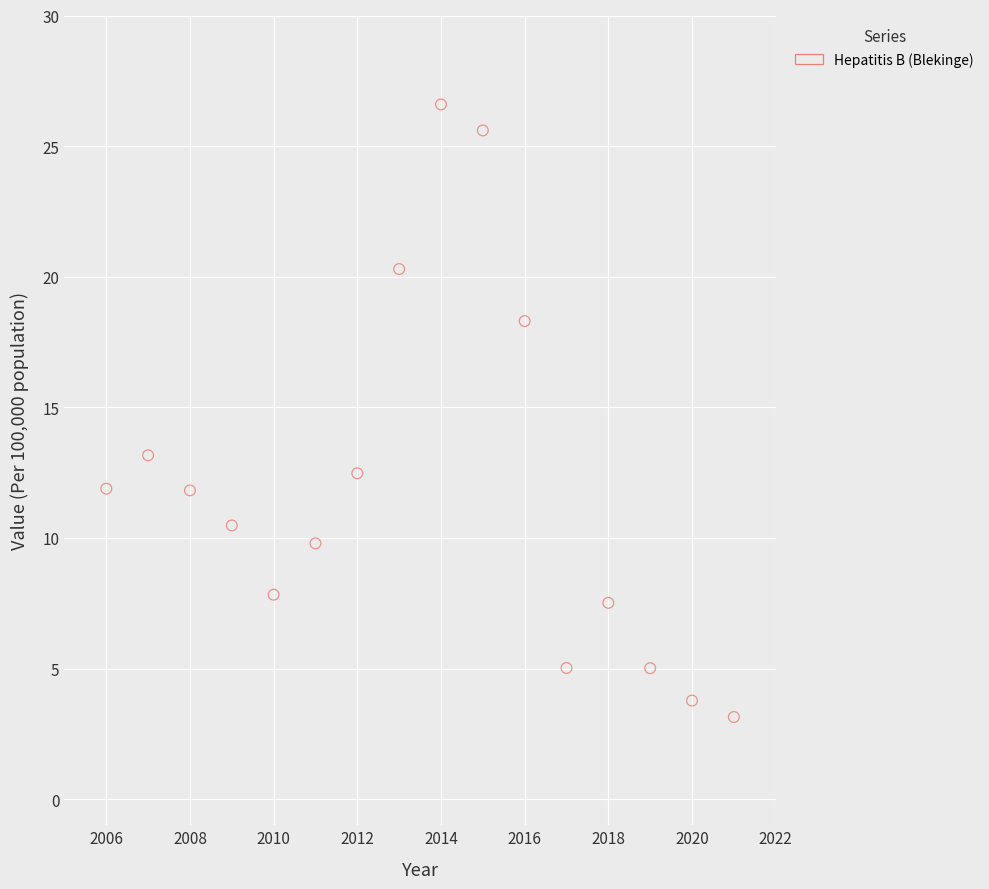

What Y value in the scatter plot is closest to 14?

13.2